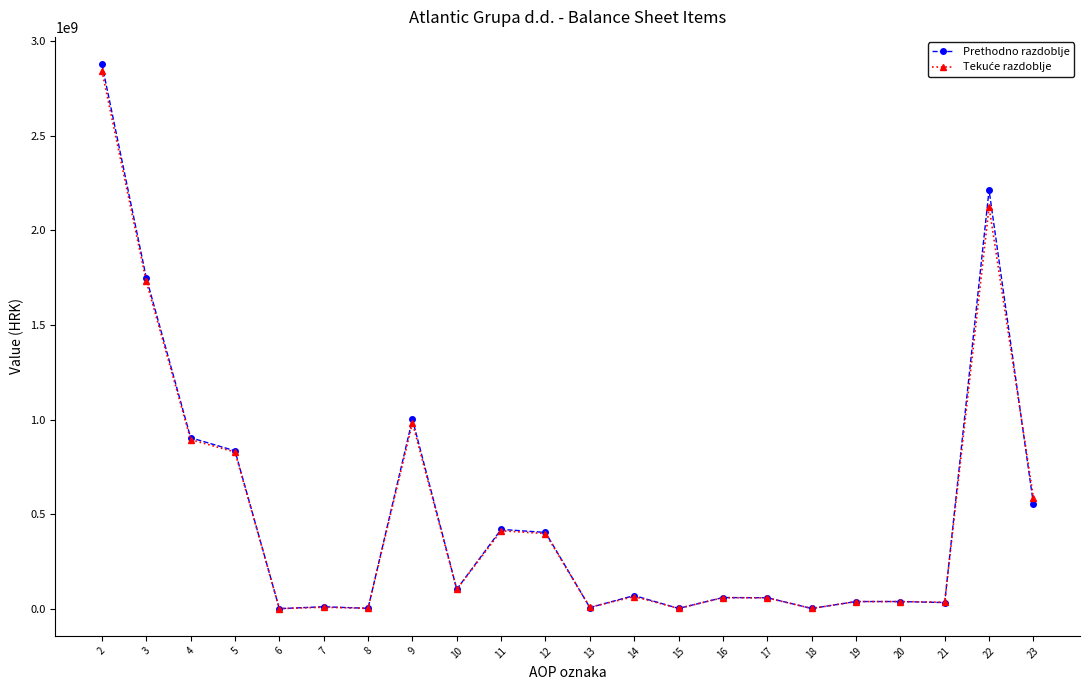

Between 9 and 20, which series saw the biggest shift?

Prethodno razdoblje